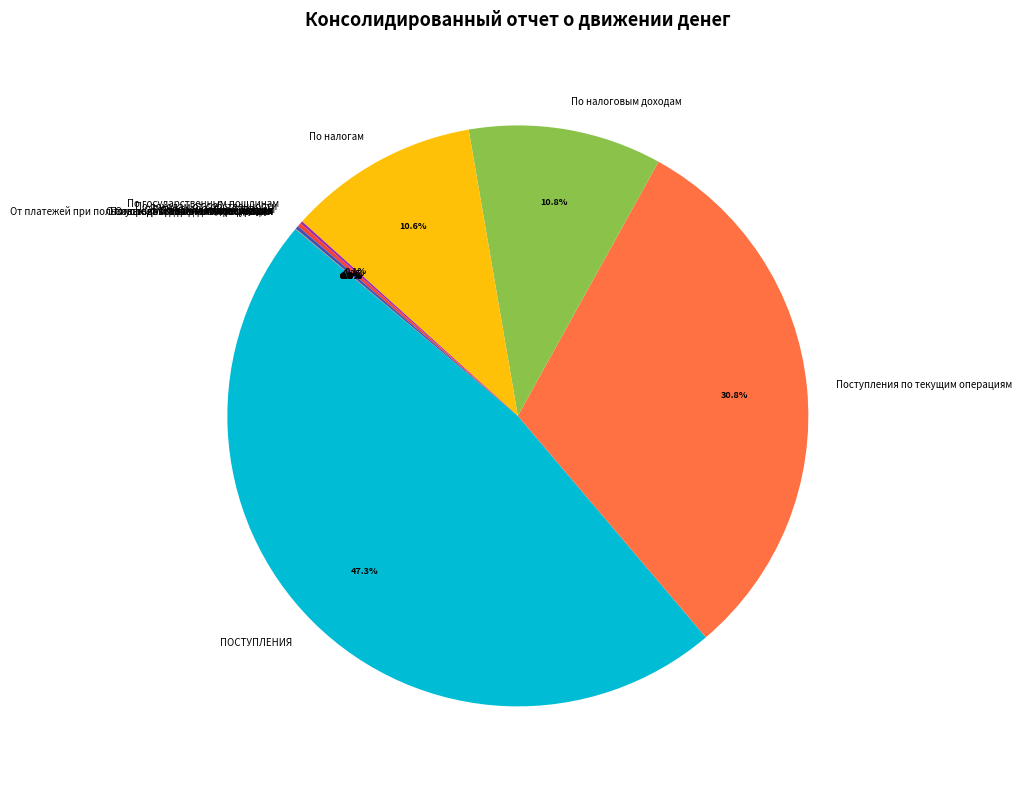

Which category has the biggest portion of the pie?

ПОСТУПЛЕНИЯ